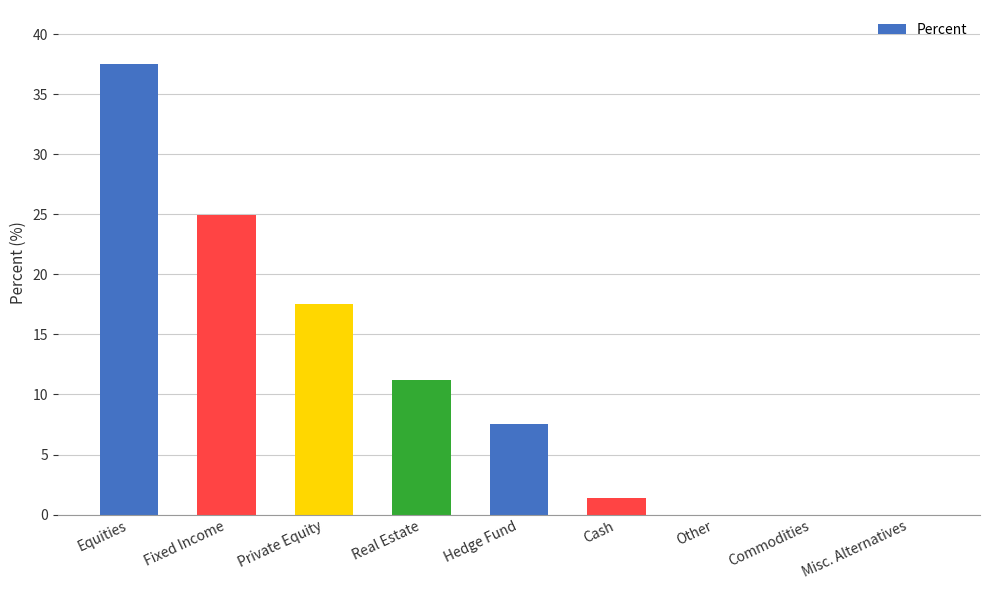

Reading right to left, what are all the values shown in this chart?

Misc. Alternatives=0.0	Commodities=0.0	Other=0.0	Cash=1.4	Hedge Fund=7.5	Real Estate=11.2	Private Equity=17.5	Fixed Income=24.9	Equities=37.5